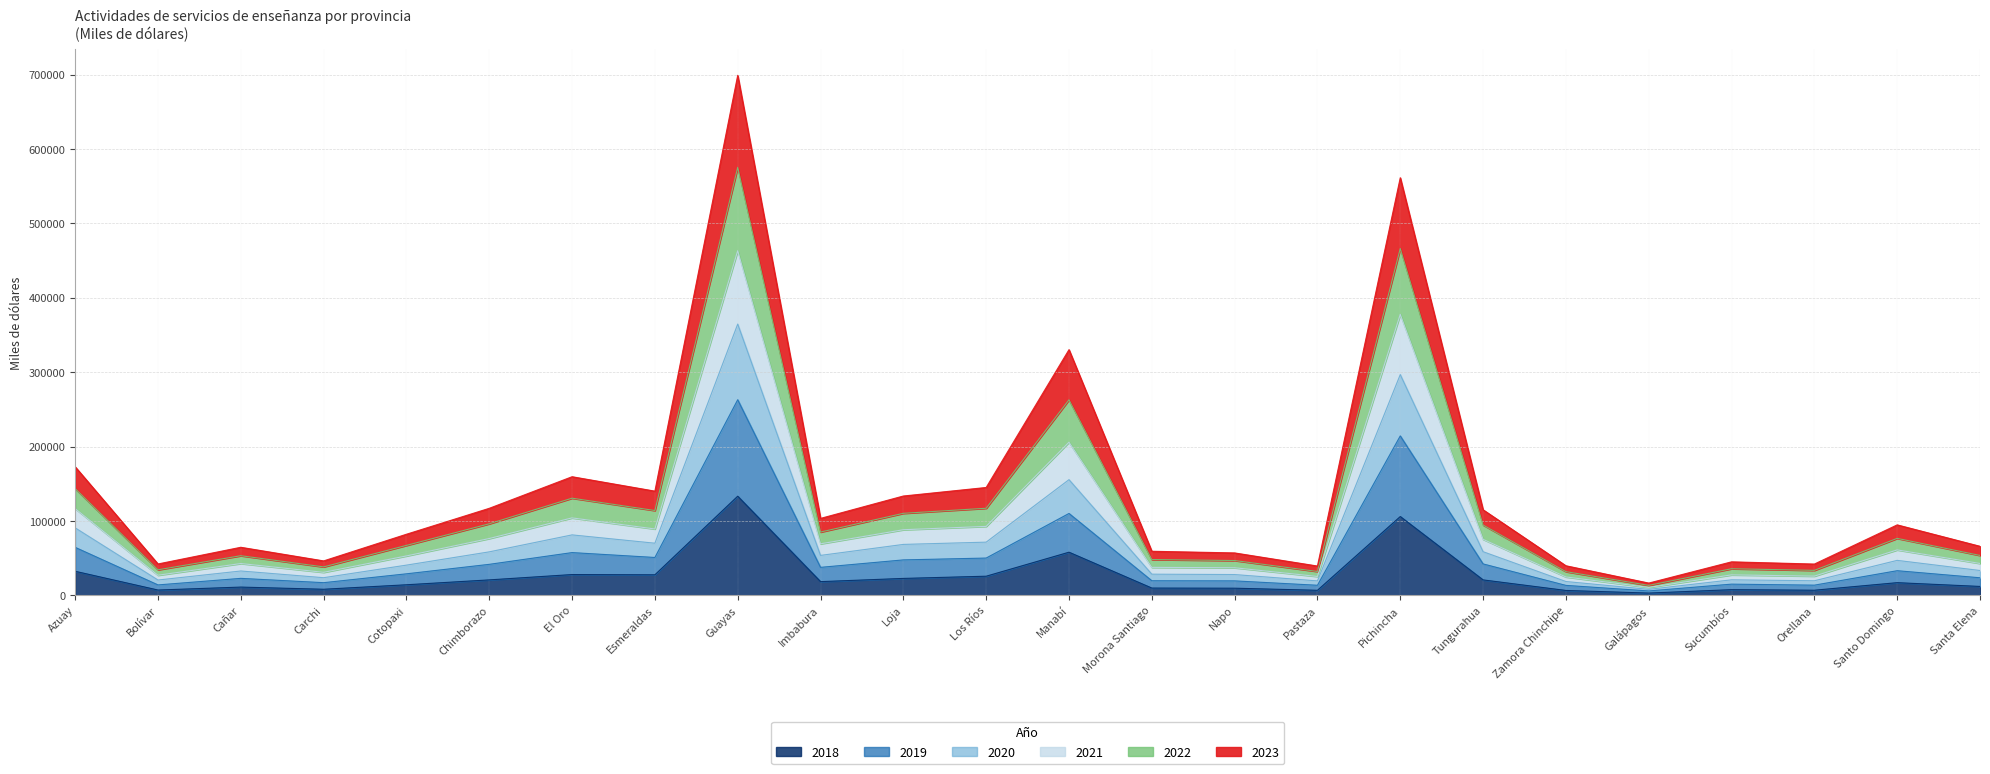

At which category is the sum across all series the highest?

Guayas